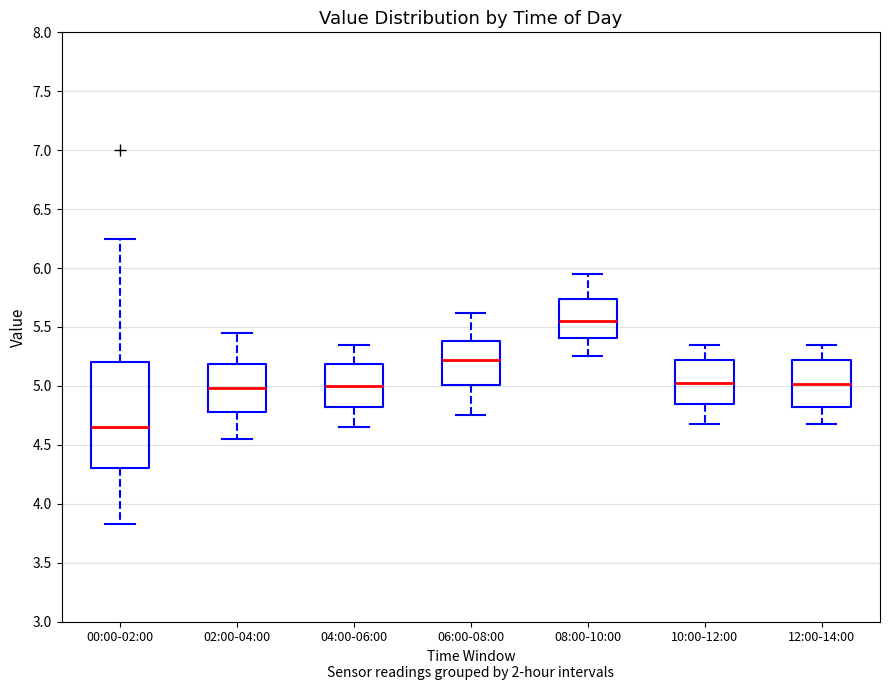

Which box has the highest median line?

08:00-10:00